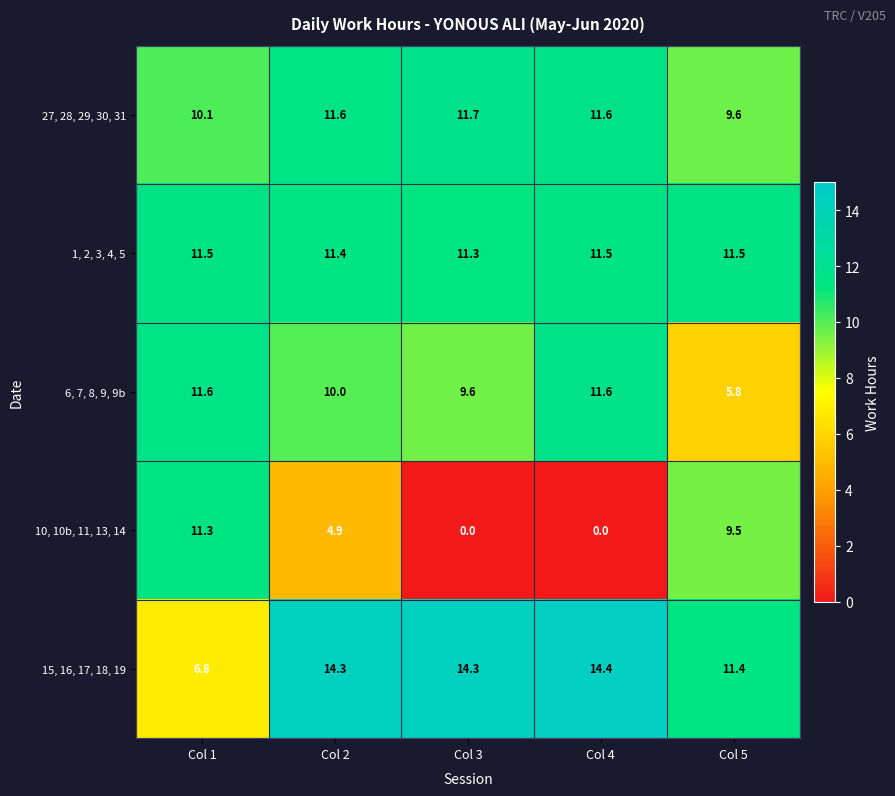

What is the sum of all 10, 10b, 11, 13, 14 values?

25.7